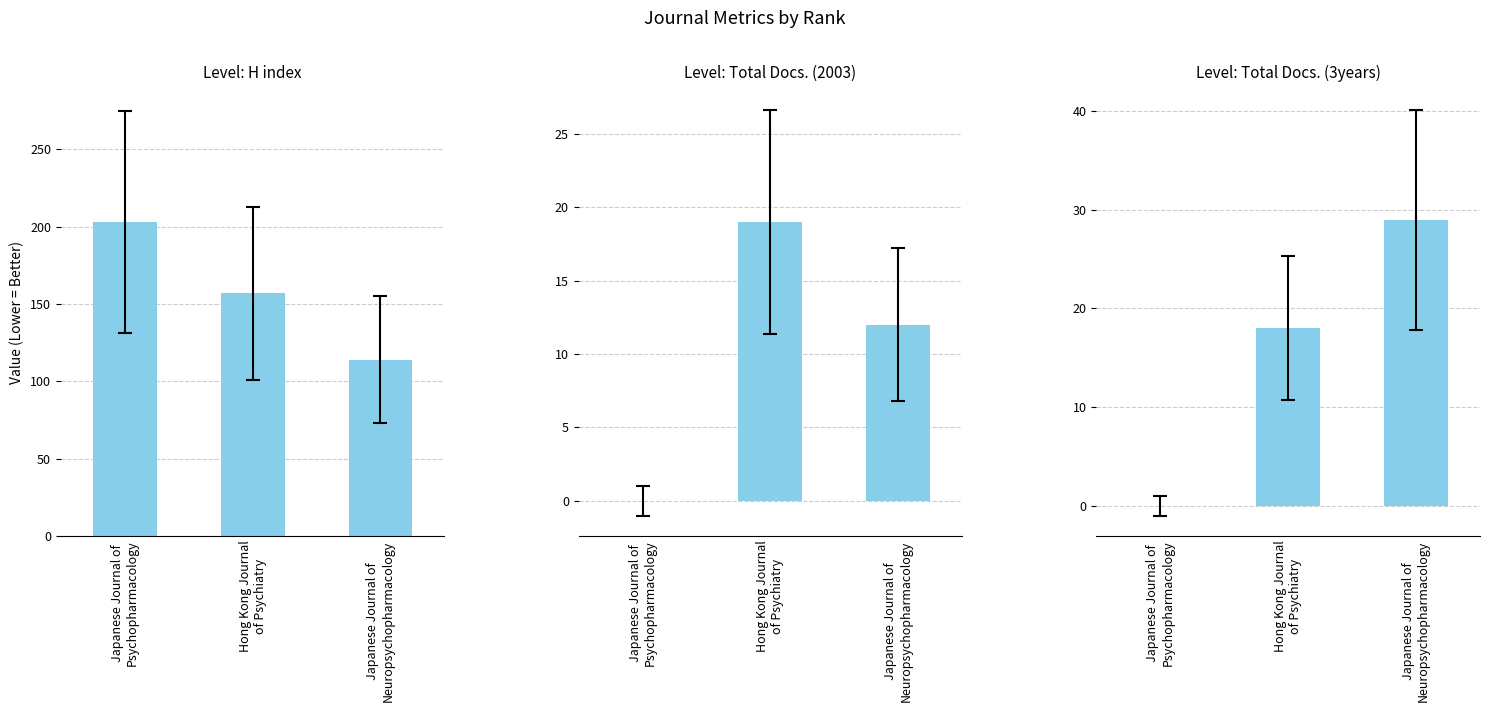

True or false: H index has a value of 299 at Japanese Journal of
Psychopharmacology.

False